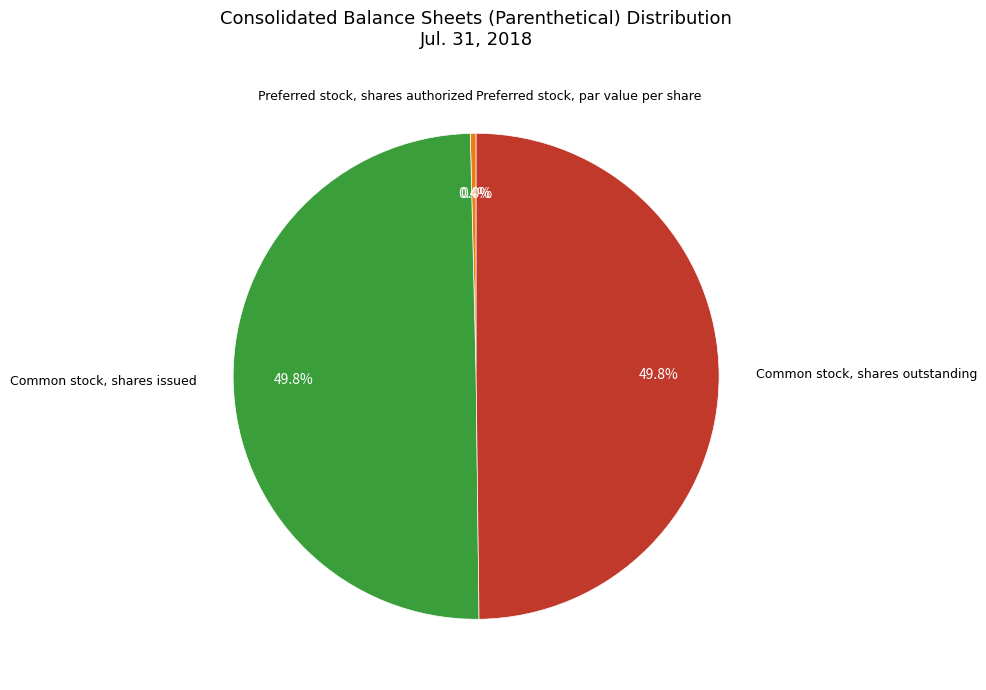

Is Preferred stock, shares authorized the majority of the pie?

No